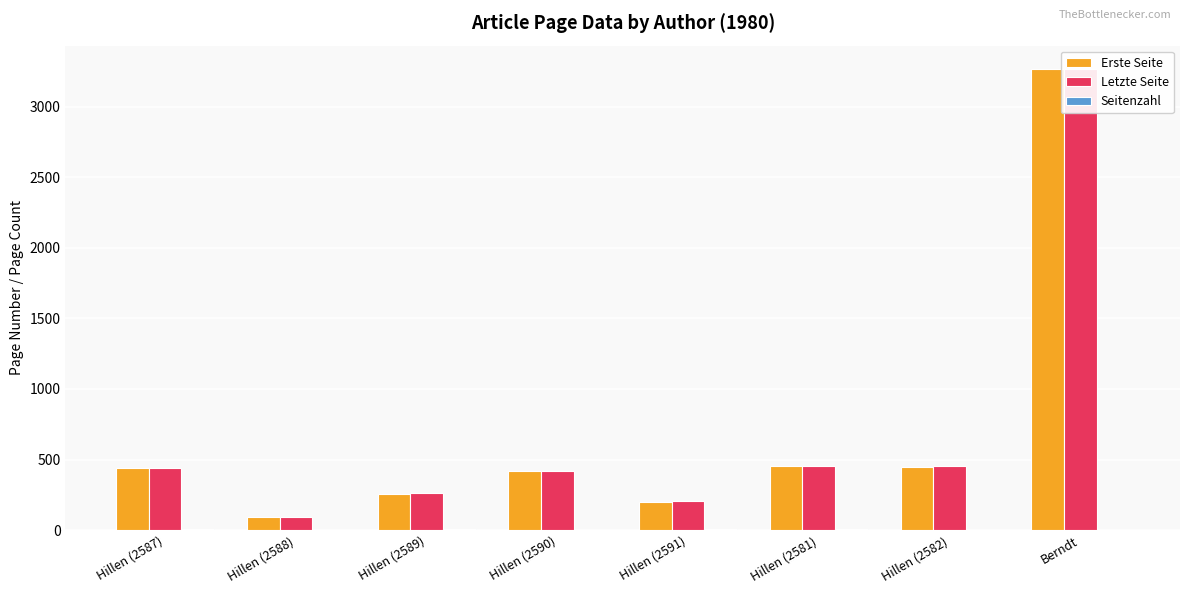

Between Hillen (2588) and Hillen (2589), which is larger?

Hillen (2589)